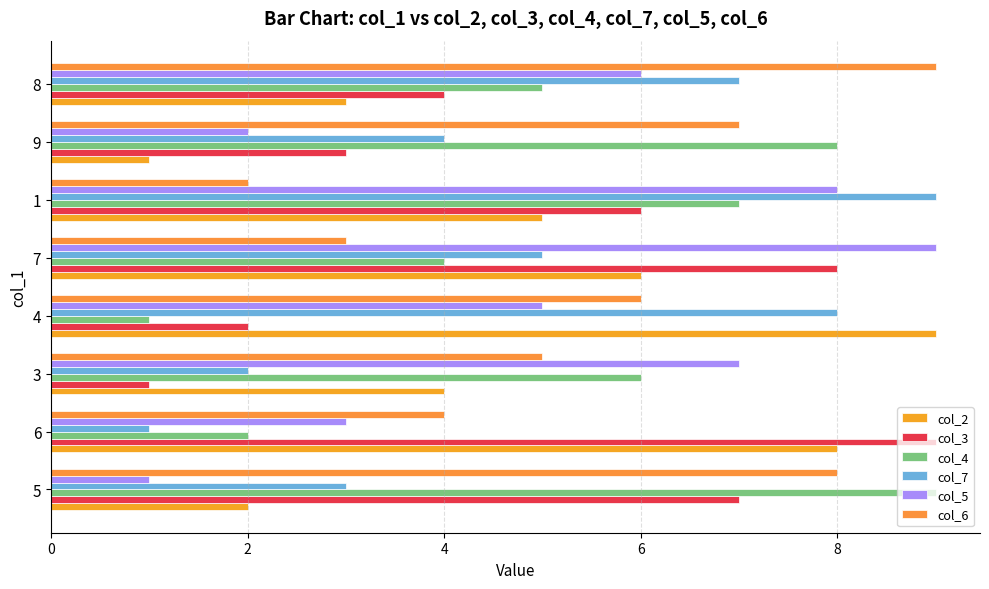

Which series has the largest range (max minus min)?

col_2